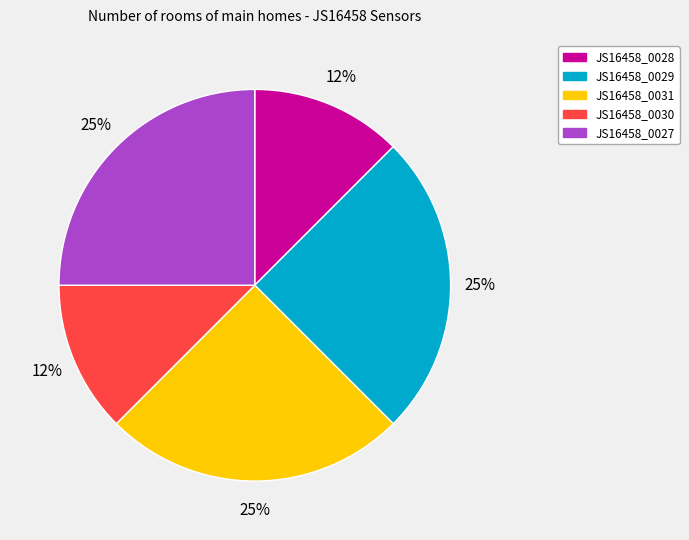

How many segments does this pie chart have?

5